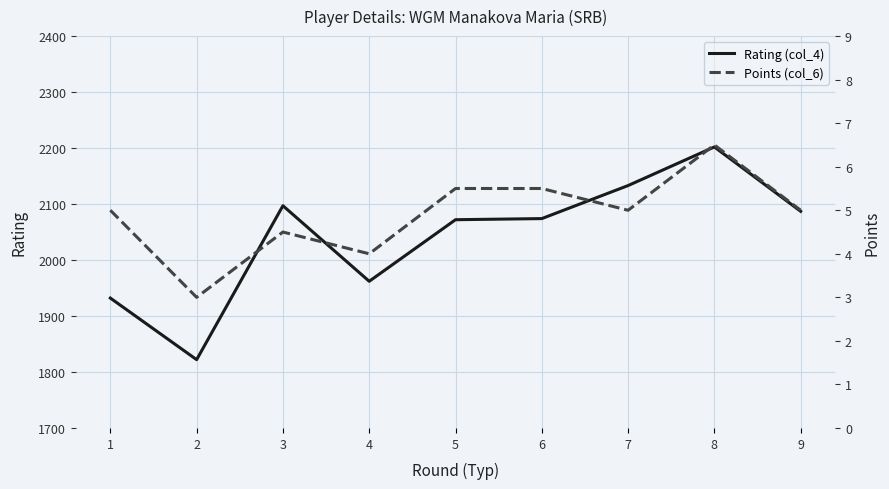

True or false: Rating (col_4) and Points (col_6) cross at least once.

False